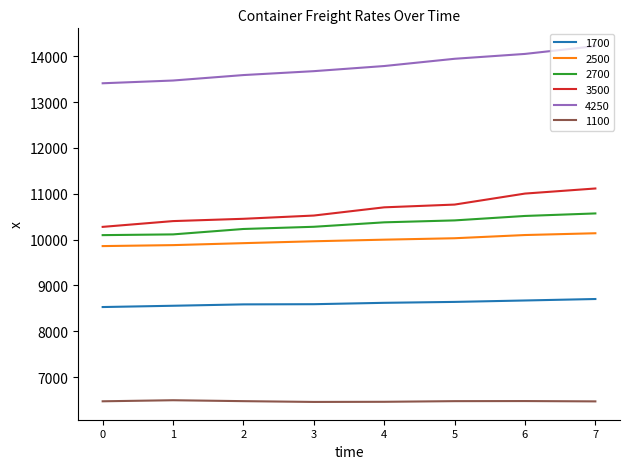

What are all the series names shown in the legend?

1700, 2500, 2700, 3500, 4250, 1100